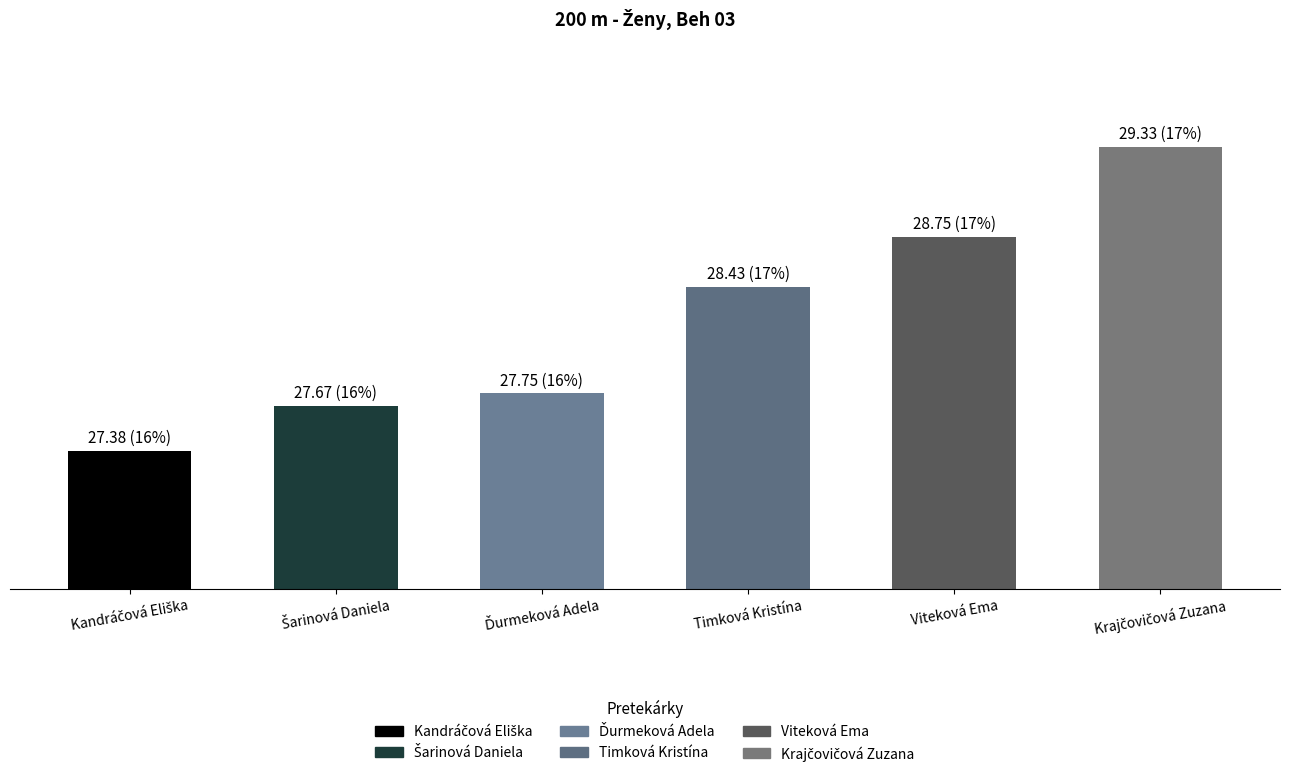

Between Šarinová Daniela and Viteková Ema, which is larger?

Viteková Ema